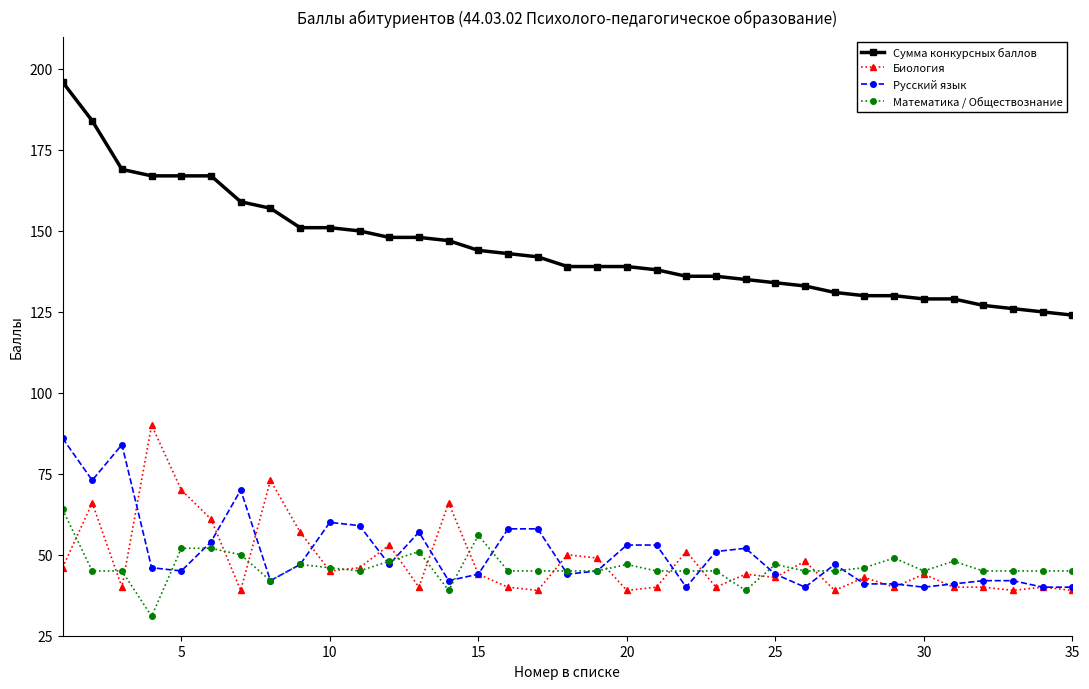

What are all the series names shown in the legend?

Сумма конкурсных баллов, Биология, Русский язык, Математика / Обществознание